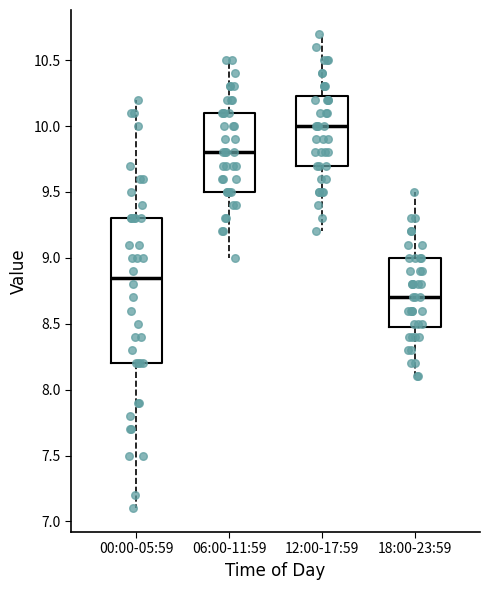

Comparing the boxes themselves (not the whiskers), which one is the tallest?

00:00-05:59